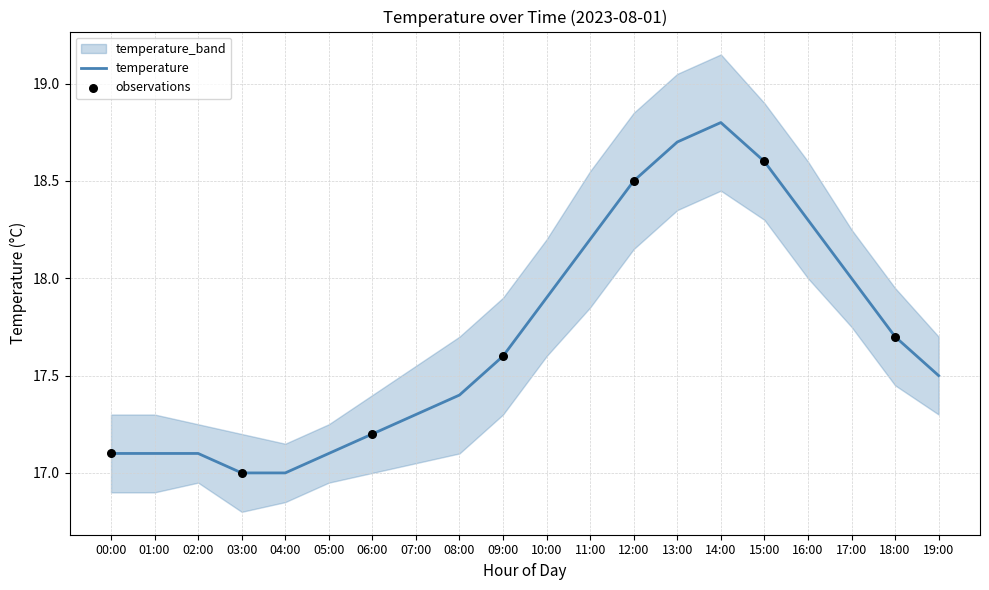

At which label does temperature reach its peak?

14:00